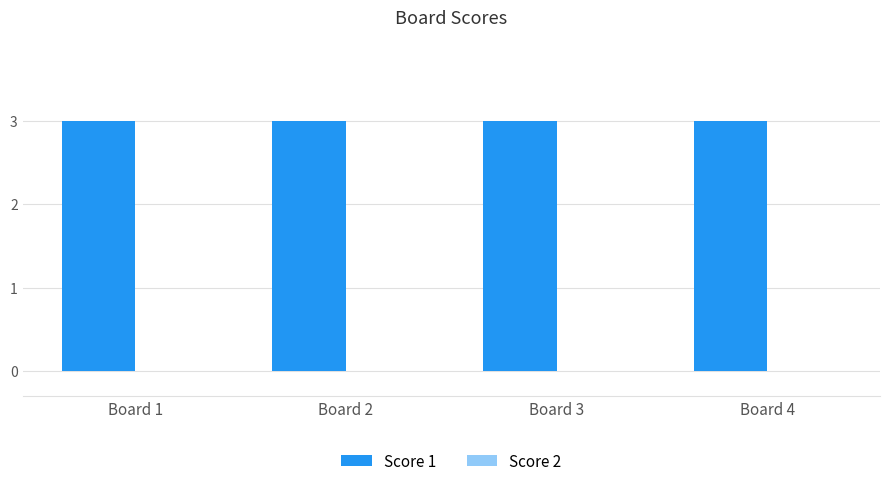

How many bars are there in total?

8